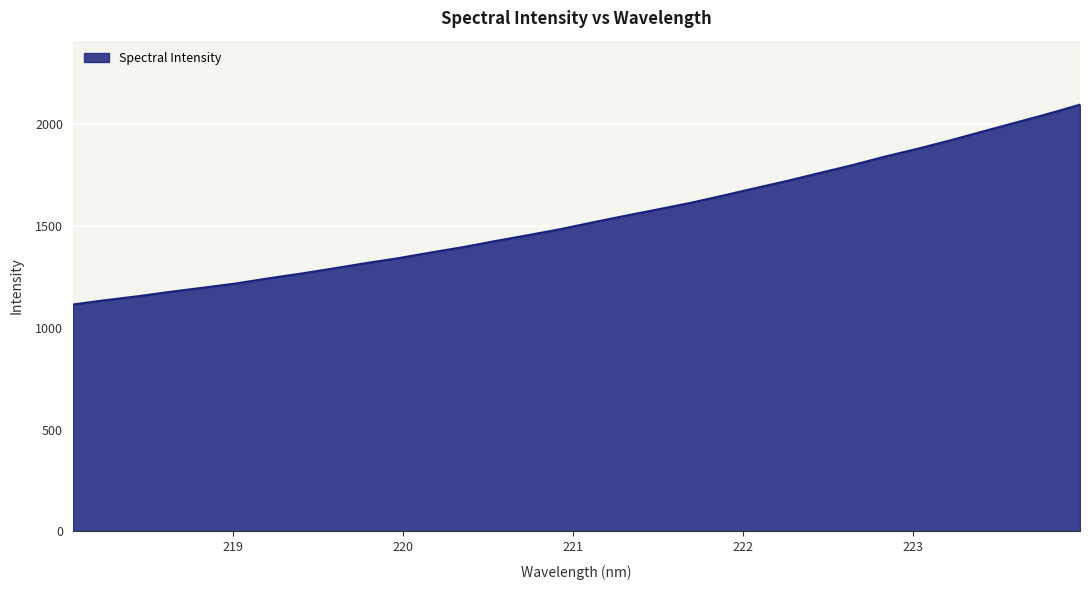

What is the difference between the maximum and minimum values?

981.0